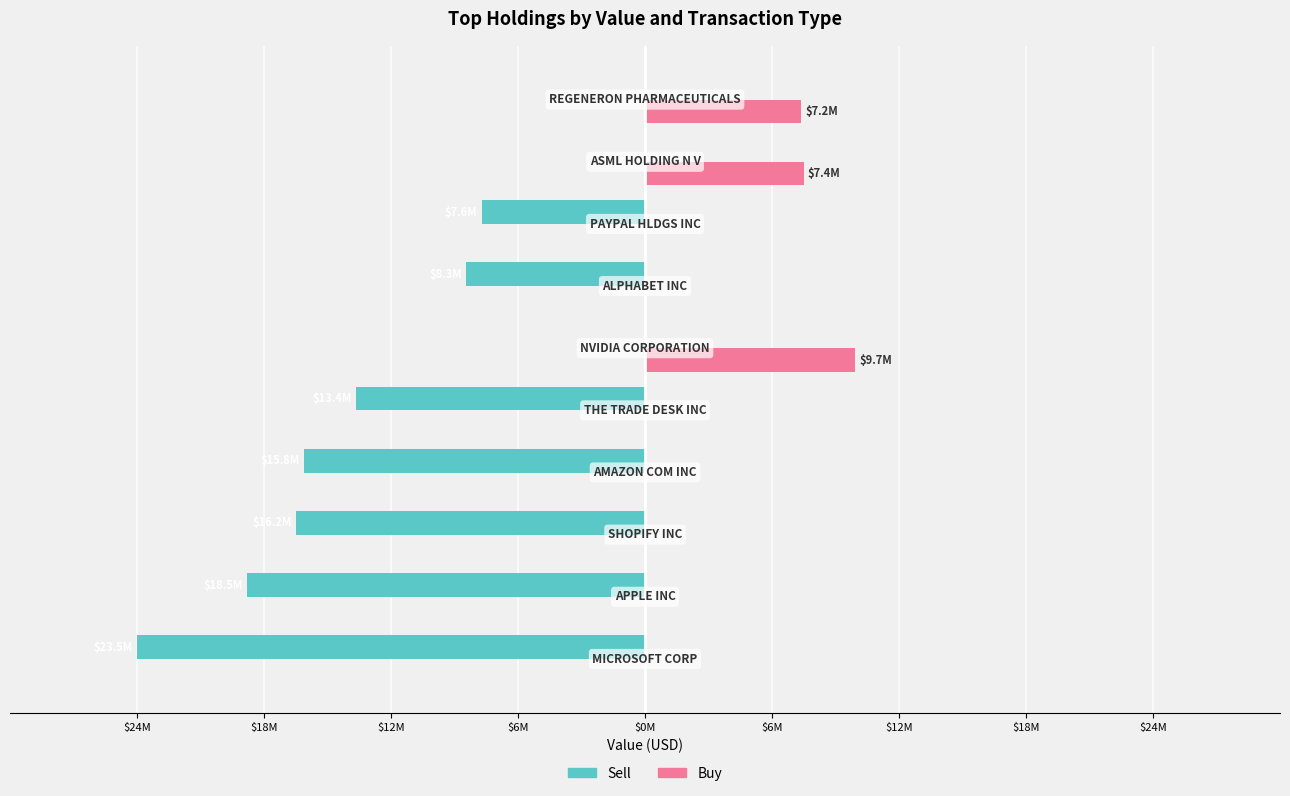

What are all the series names shown in the legend?

Sell, Buy